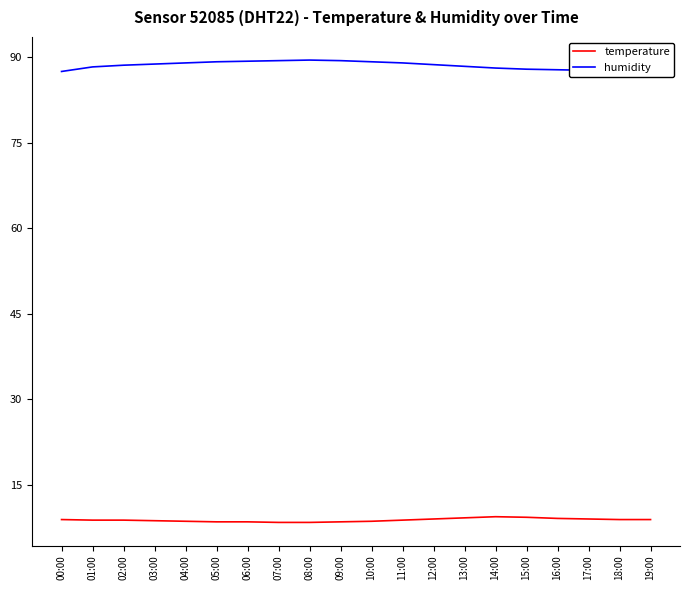

How many categories are shown in the chart?

20